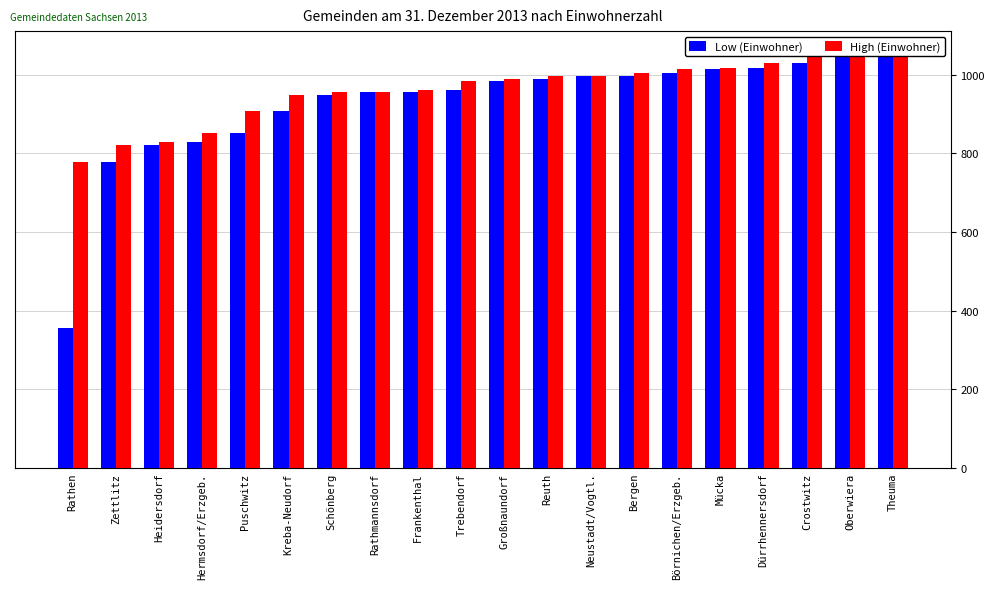

What is the total value across all series at Rathen?

1133